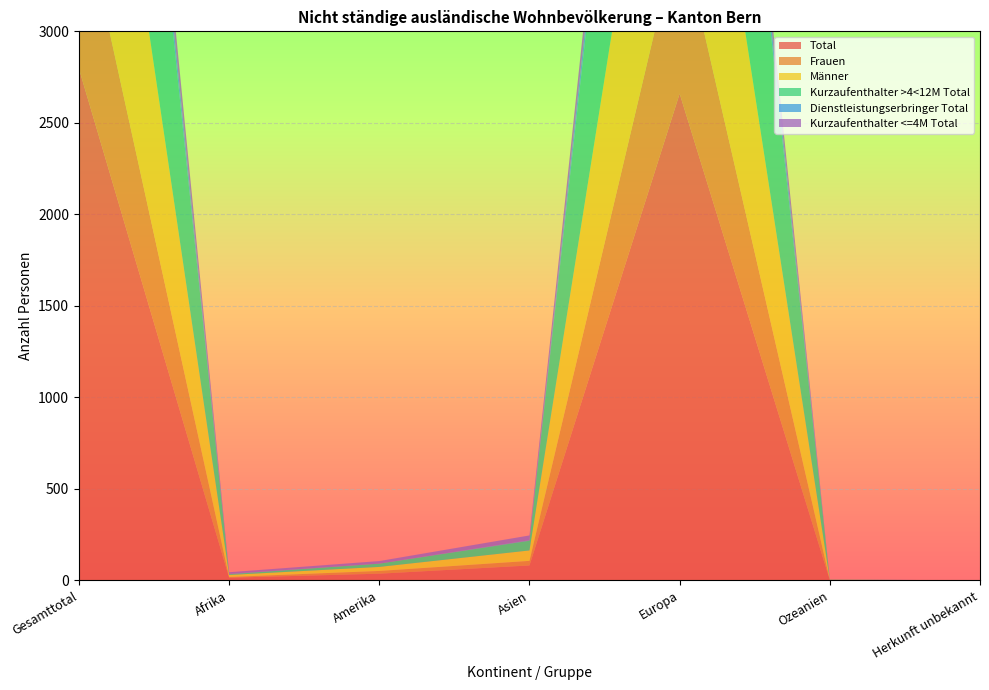

Reading right to left, extract all data points from this chart.

Total: 0	2	2660	82	37	15	2796
Frauen: 0	1	918	25	15	4	963
Männer: 0	1	1742	57	22	11	1833
Kurzaufenthalter >4<12M Total: 0	1	2278	53	18	4	2354
Dienstleistungserbringer Total: 0	0	159	3	0	2	164
Kurzaufenthalter <=4M Total: 0	1	206	26	14	9	256